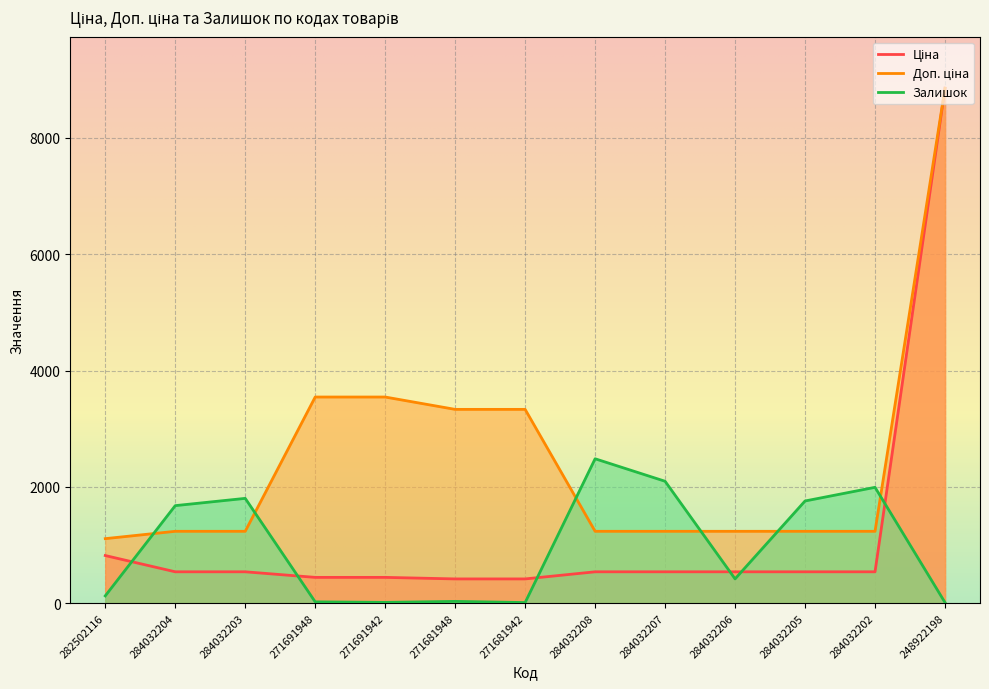

How many lines are shown in the chart?

3